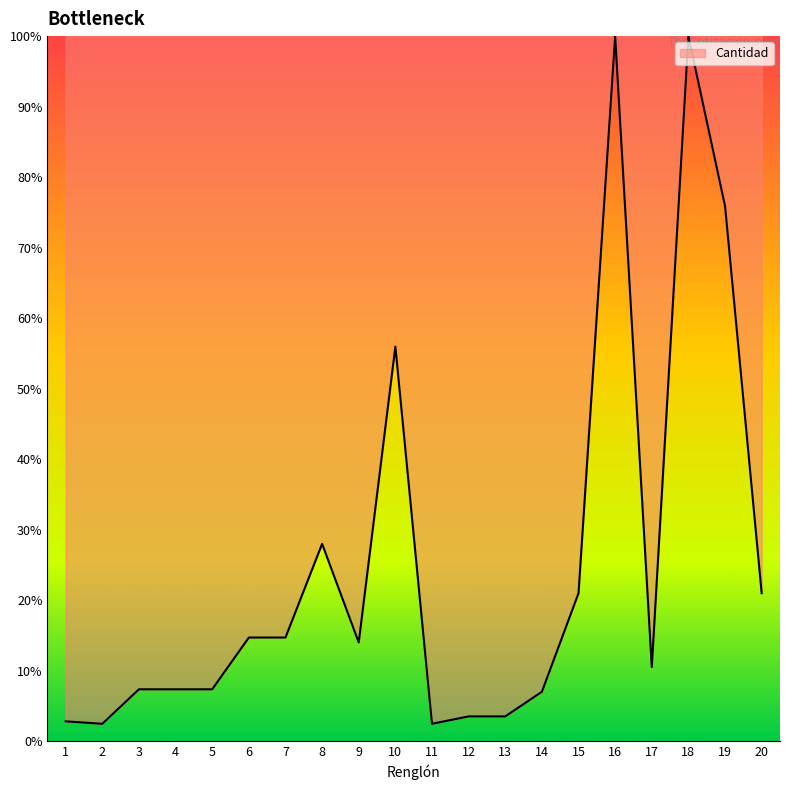

What is the difference between the values at 9 and 8?

14.0